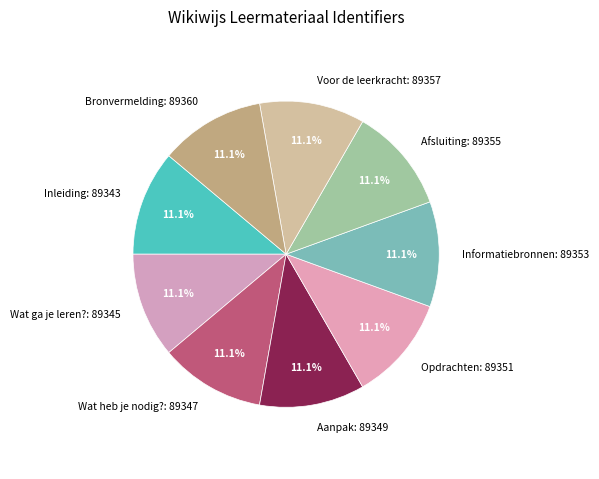

Approximately how many times larger is the value at Wat heb je nodig? compared to Inleiding?

1.0